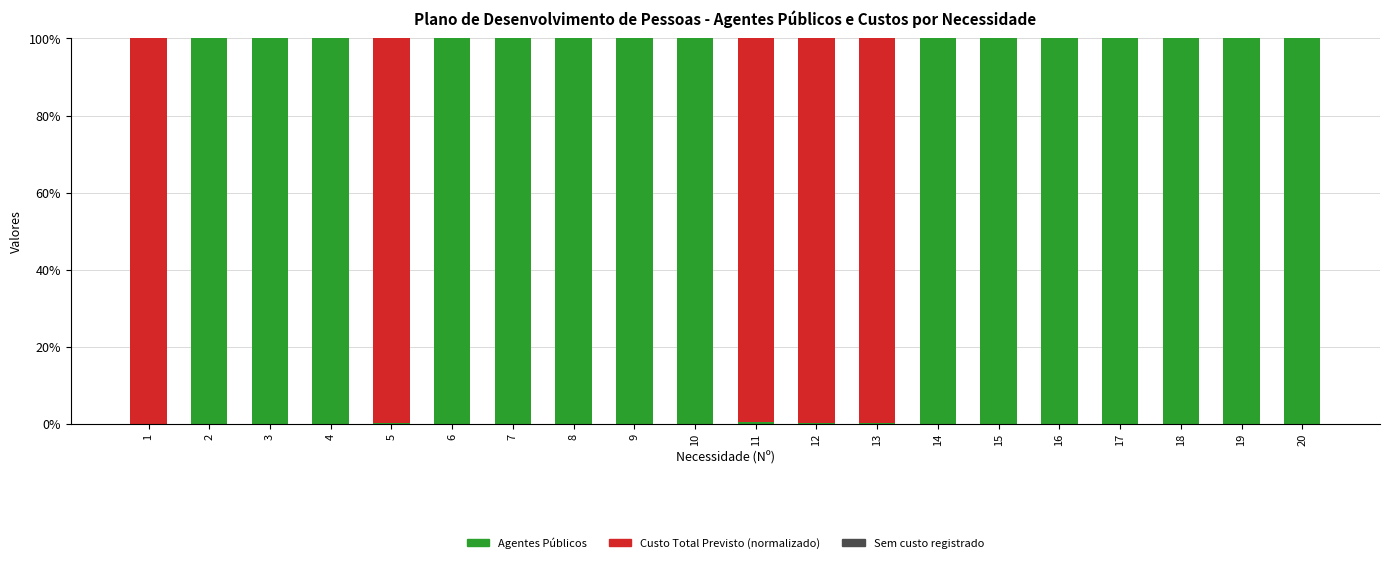

What is the total value across all series at 6?

100.0